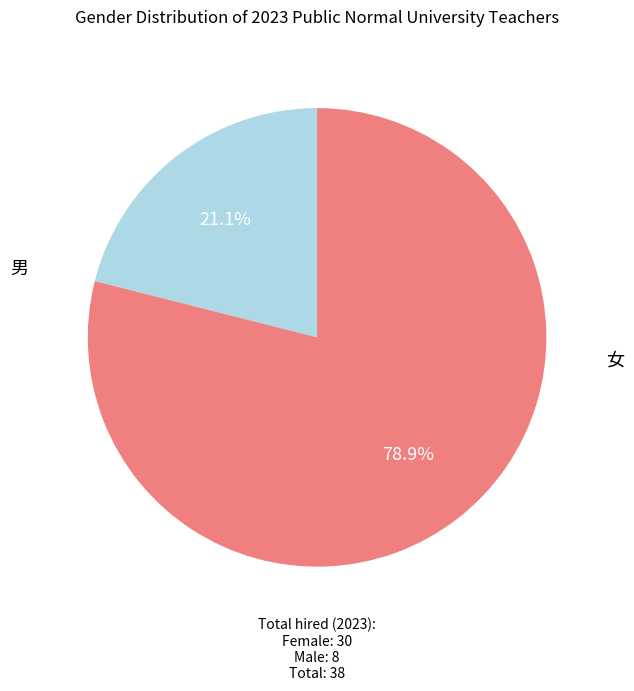

Between 女 and 男, which is larger?

女